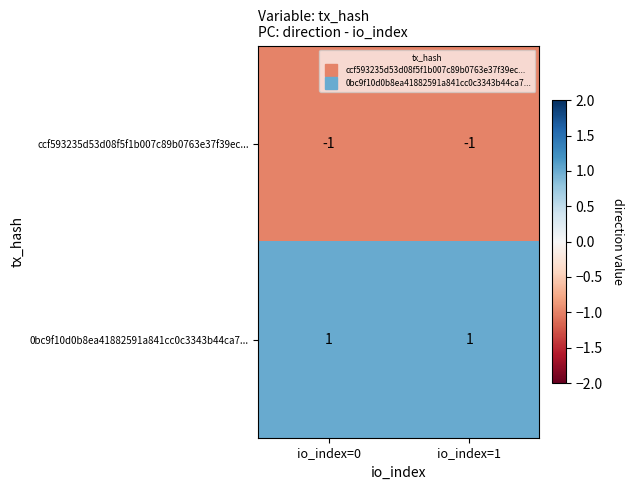

Is the value of ccf593235d53d08f5f1b007c89b0763e37f39ec... at io_index=1 greater than the value of 0bc9f10d0b8ea41882591a841cc0c3343b44ca7... at io_index=0?

No